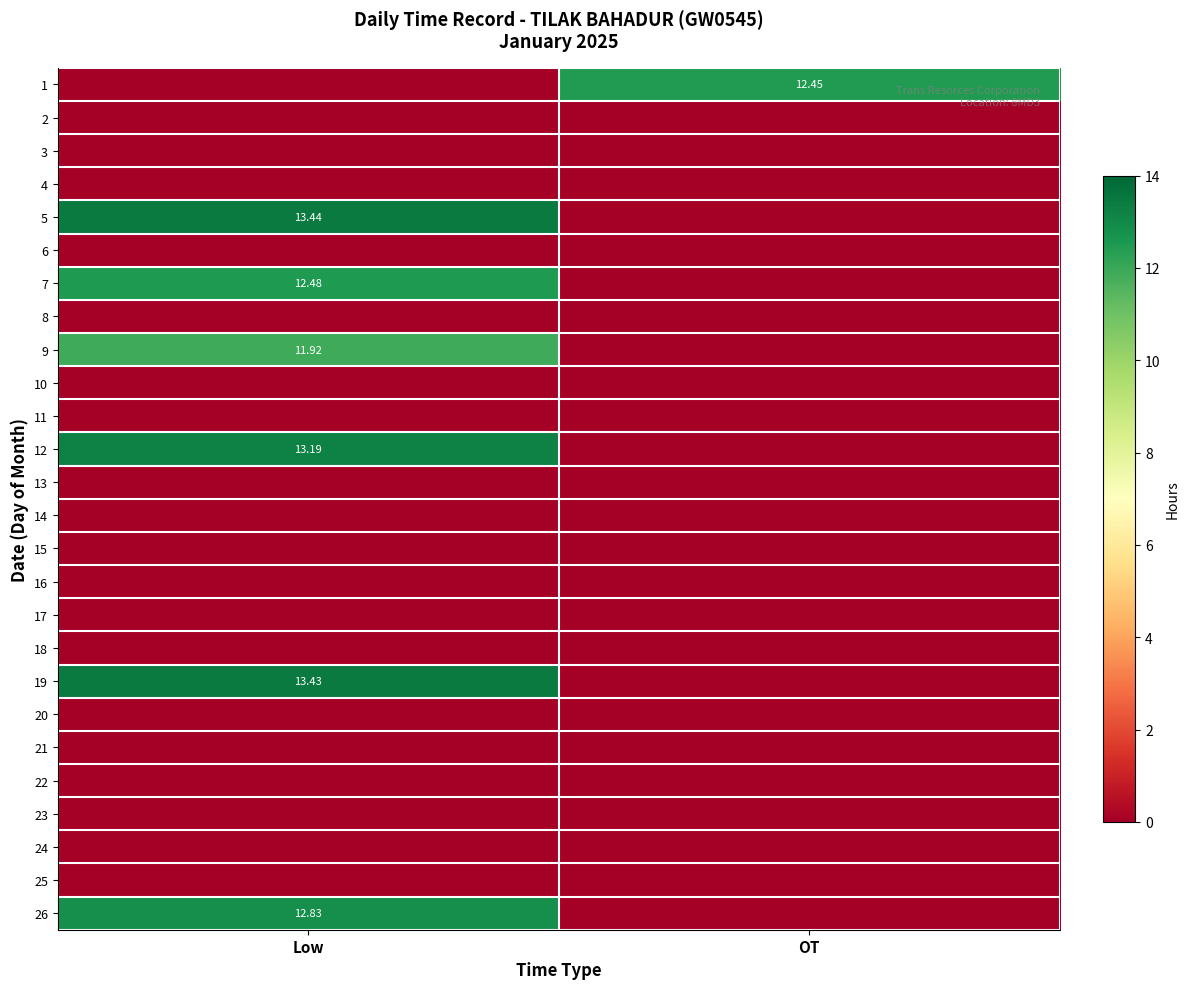

Rank the series by their maximum value, from lowest to highest.

2, 3, 4, 6, 8, 10, 11, 13, 14, 15, 16, 17, 18, 20, 21, 22, 23, 24, 25, 9, 1, 7, 26, 12, 19, 5